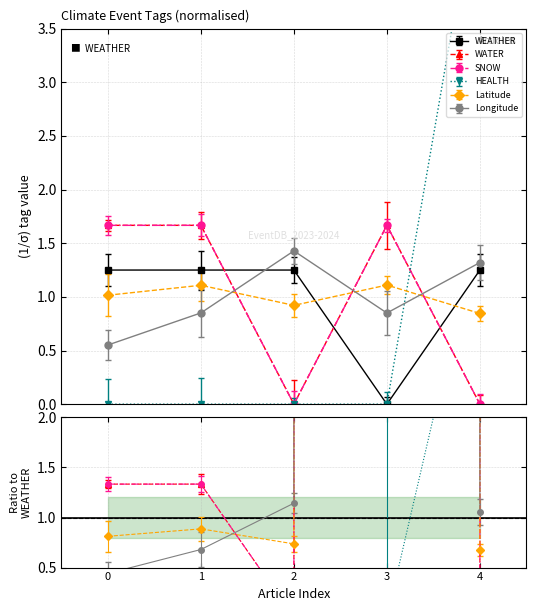

What is the difference between the maximum and minimum values in the SNOW series?

1.7